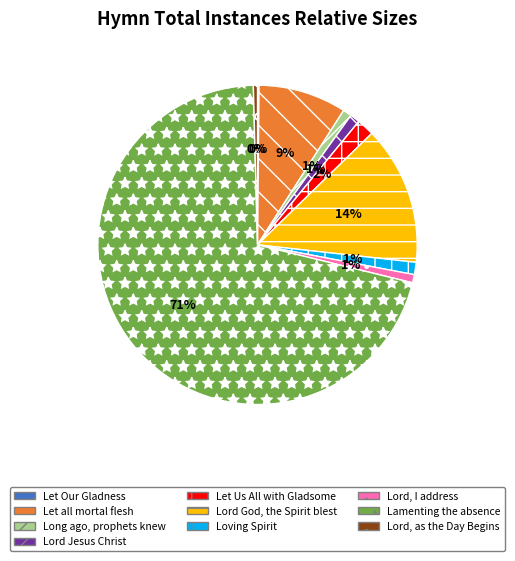

True or false: Lamenting the absence accounts for 71% of the total.

True